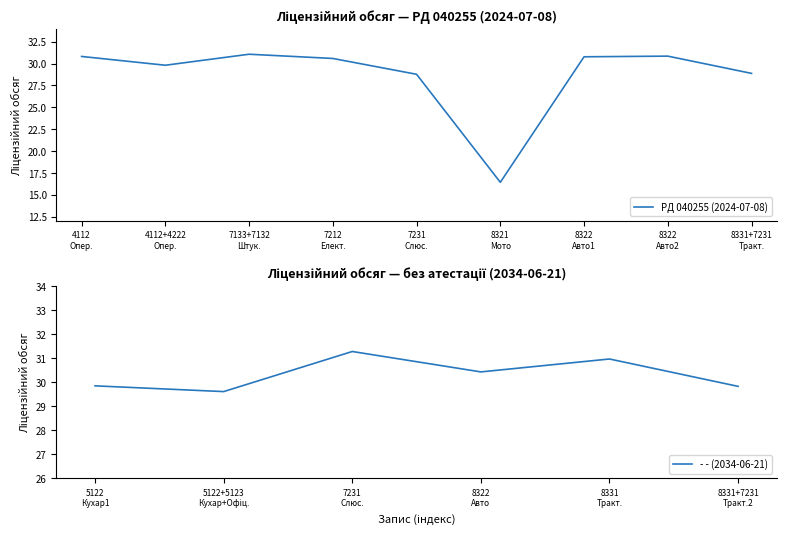

What is the lowest value of the PД 040255 (2024-07-08) series?

16.4